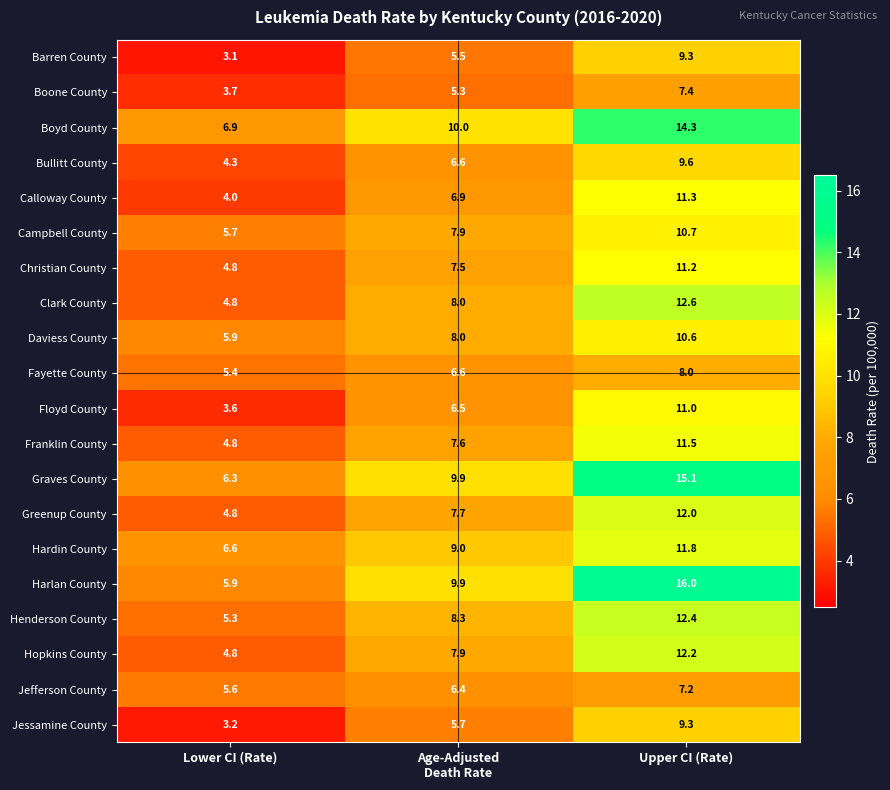

True or false: Jessamine County has a value of 3.3 at Upper CI (Rate).

False